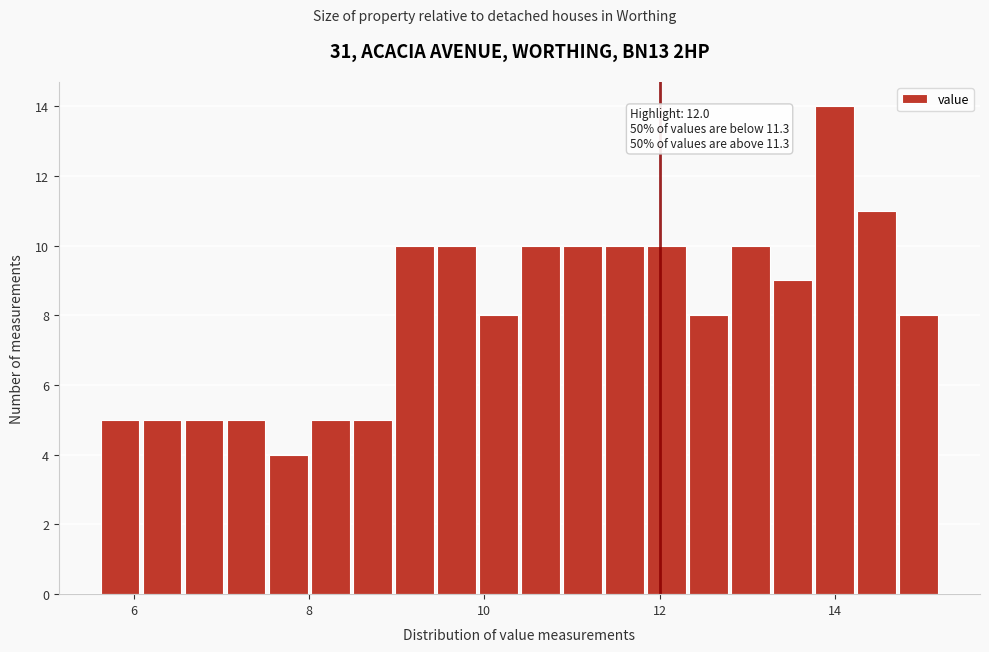

Around what value on the x-axis is the tallest bar? Give the approximate position of its centre, as read against the axis.

14.0